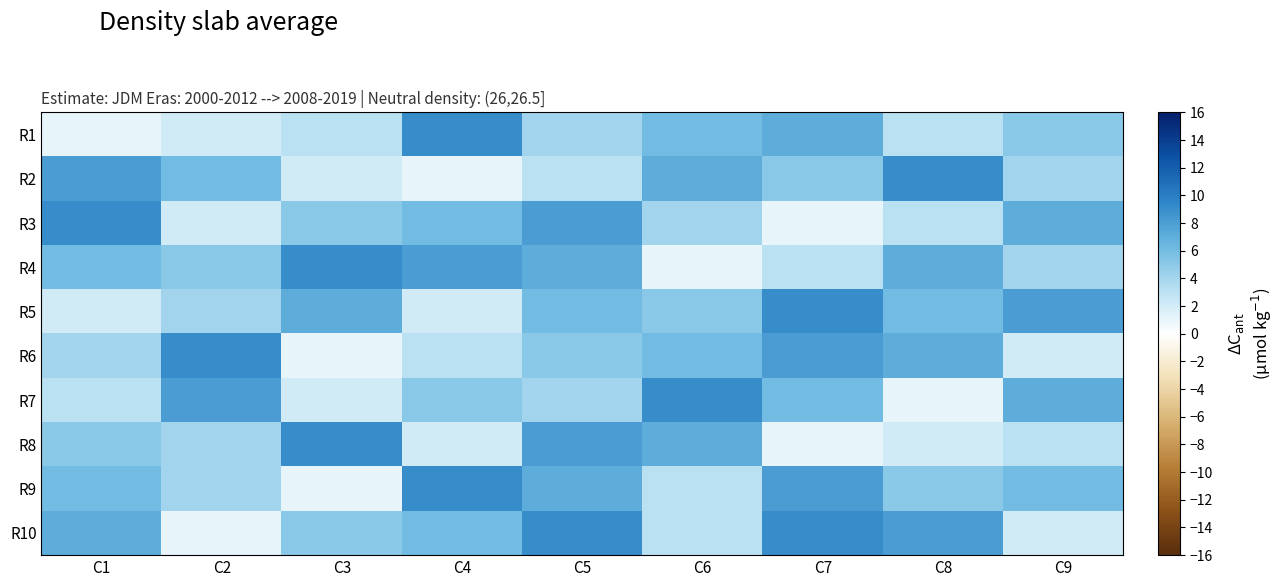

List the series in order of their peak value, lowest first.

R1, R2, R3, R4, R5, R6, R7, R8, R9, R10